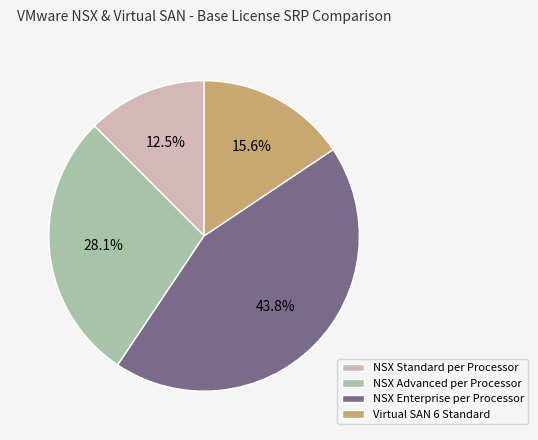

Between Virtual SAN 6 Standard and NSX Advanced per Processor, which is larger?

NSX Advanced per Processor